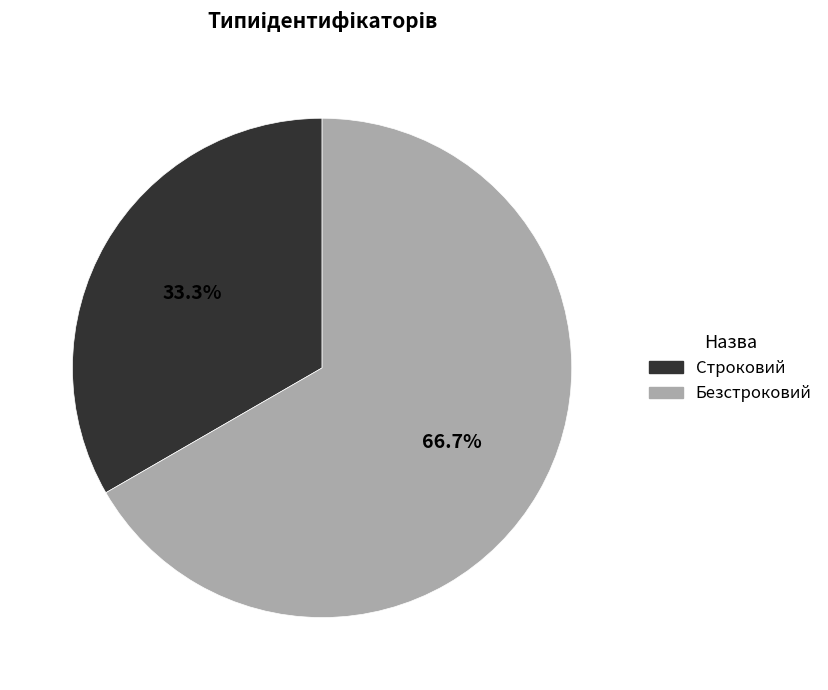

Rank the categories by value from highest to lowest.

Безстроковий, Строковий